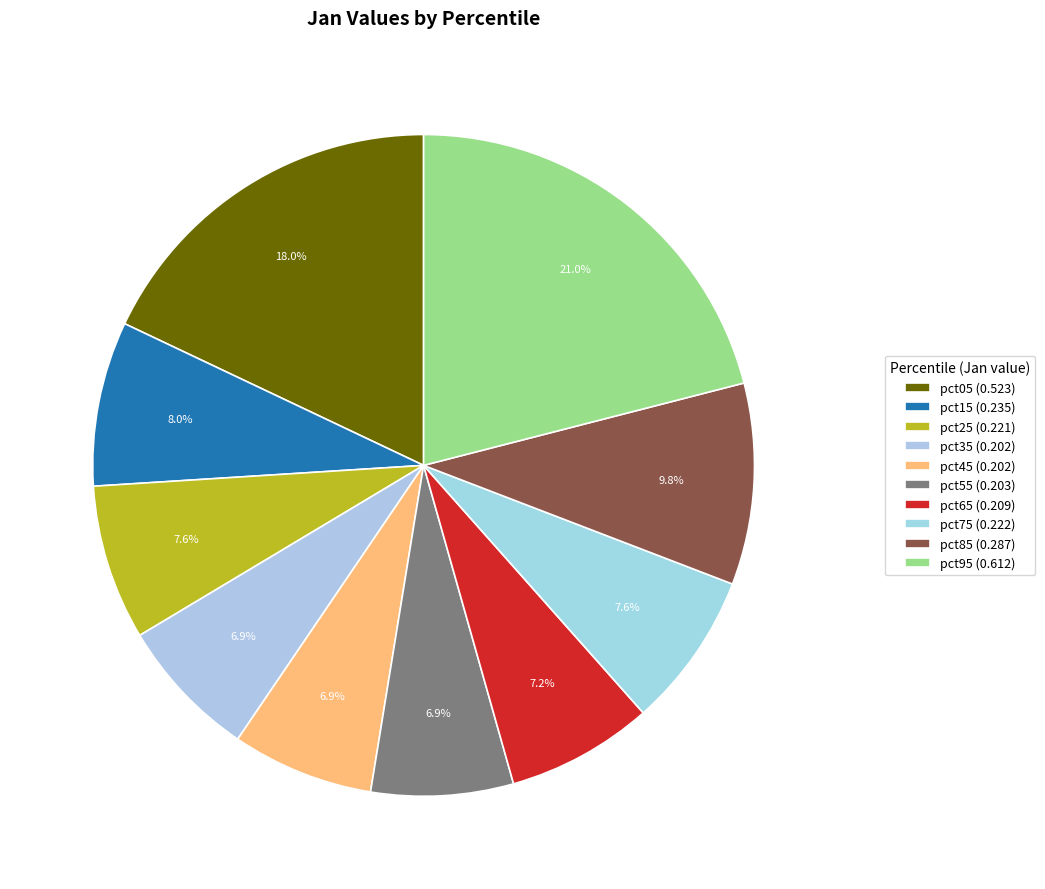

To the nearest percent, what percentage of the pie is pct65?

7%